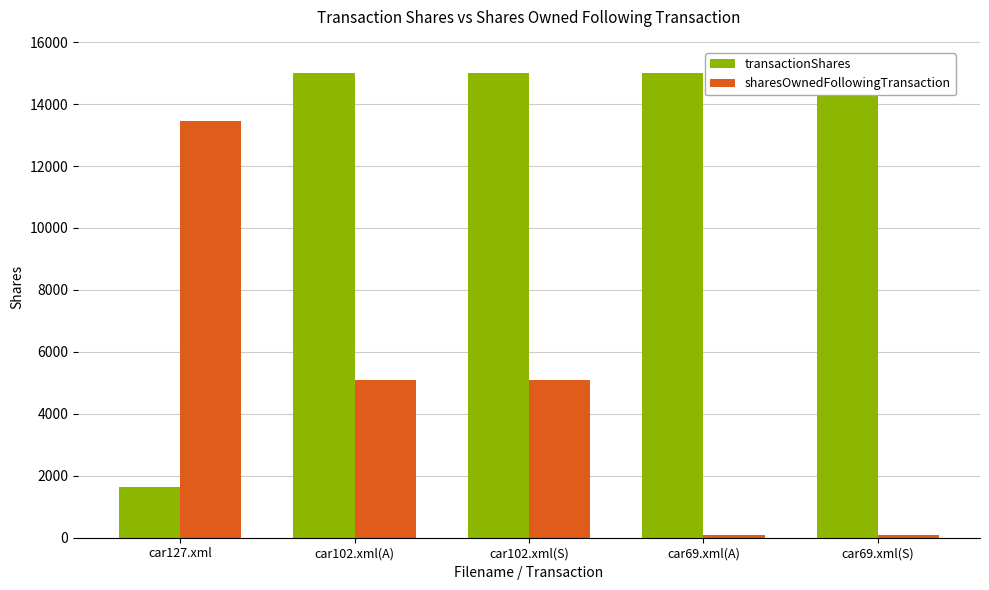

Reading left to right, list all the values displayed in this chart.

transactionShares: 1650	15000	15000	15000	15400
sharesOwnedFollowingTransaction: 13450	5100	5100	100	100